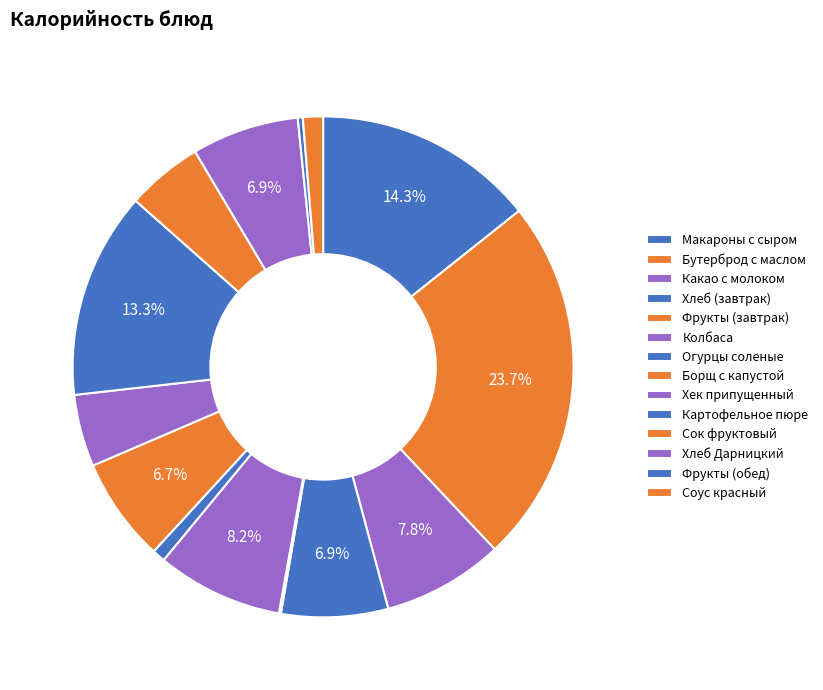

To the nearest percent, what is the difference between the largest and smallest slice percentages?

24%